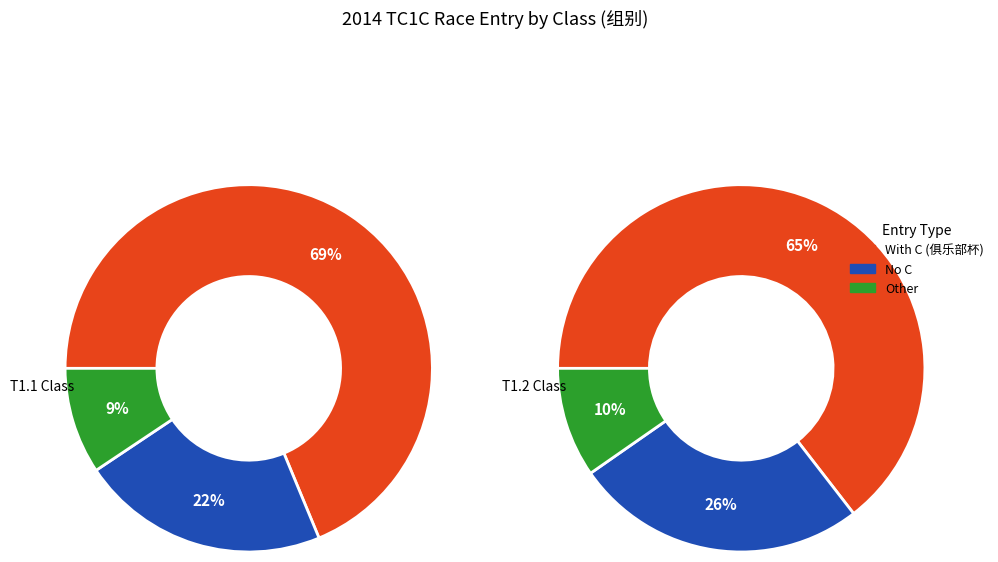

To the nearest percent, what percentage of the pie is T1.1?

51%